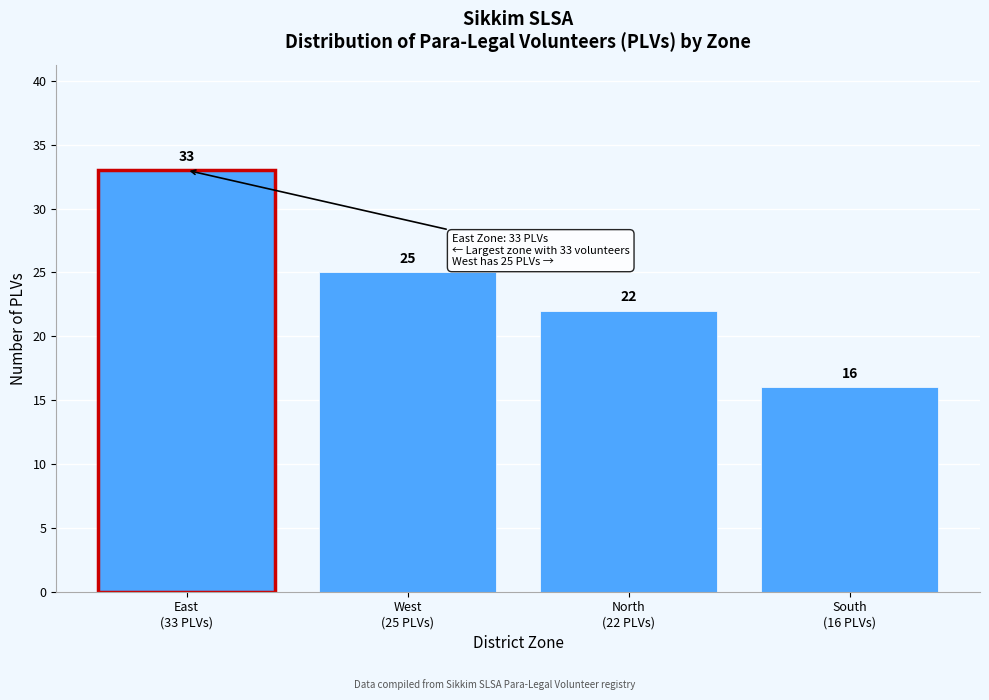

Reading left to right, list all the values displayed in this chart.

33	25	22	16